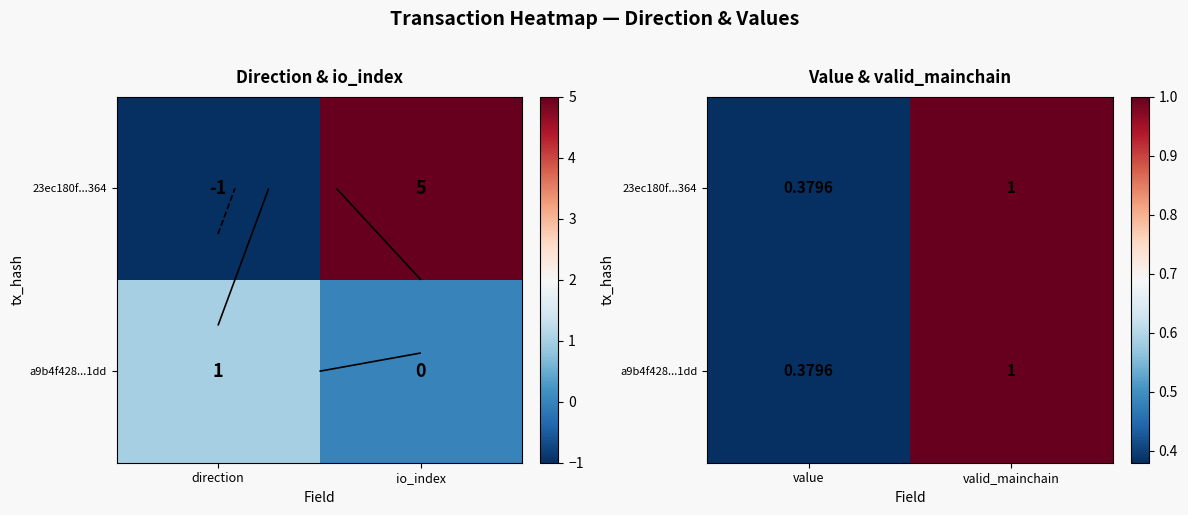

Which has a higher value, valid_mainchain or value?

valid_mainchain